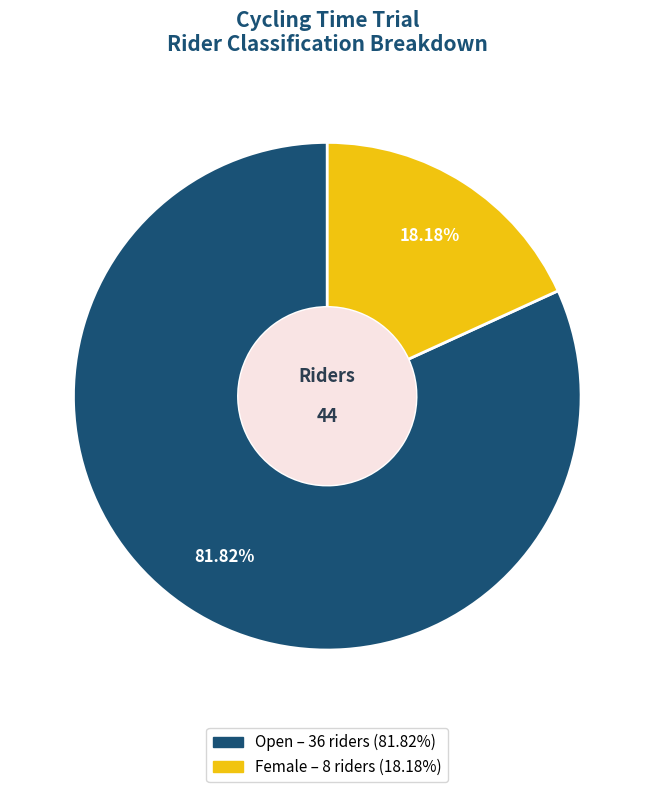

Does any single category account for the majority?

Yes